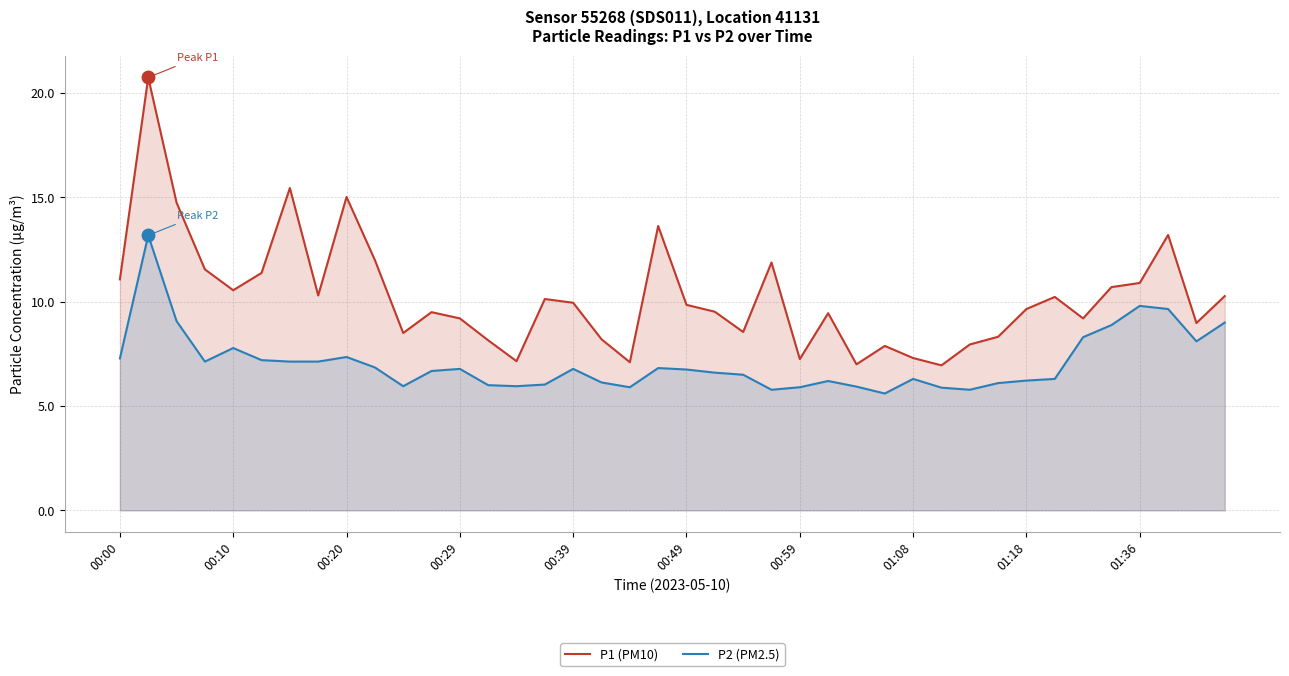

The P2 (PM2.5) series shows 6.3 at 01:08. True or false?

True